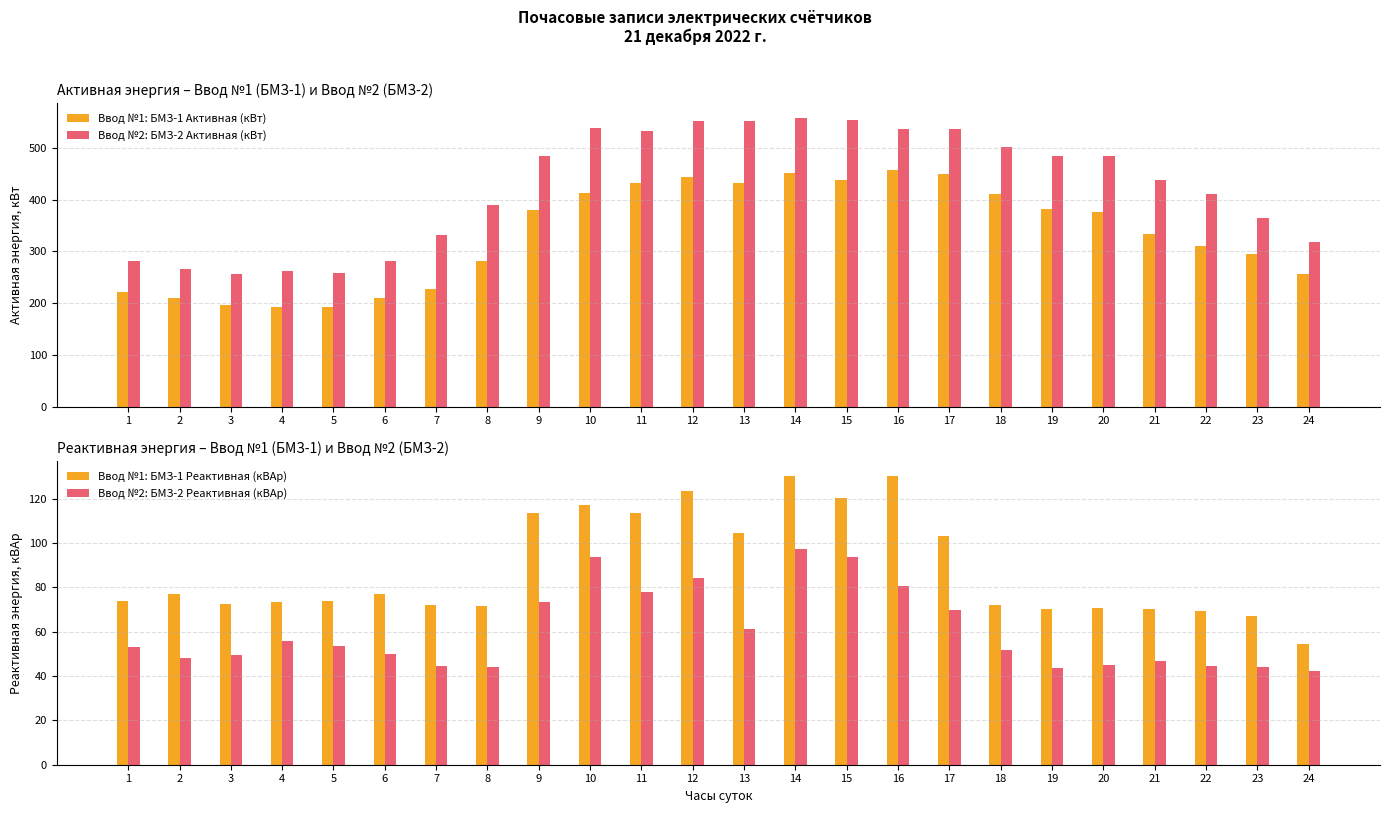

What is the difference between the maximum and second lowest values in the Ввод №1: БМЗ-1 Реактивная (кВАр) series?

63.1